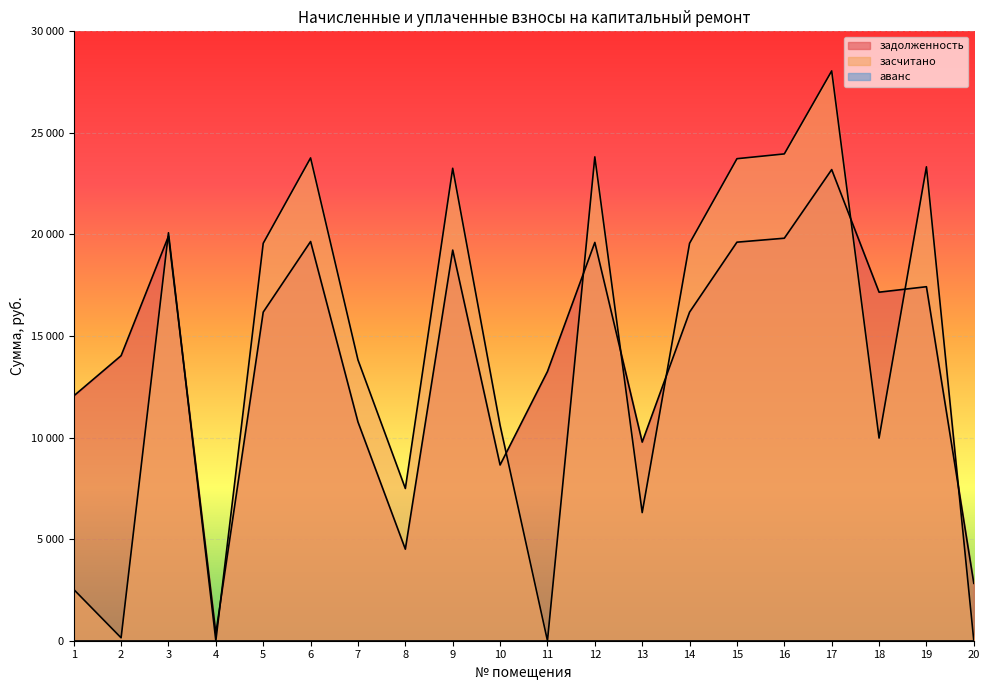

After their last crossing, which series has the higher values: засчитано or задолженность?

задолженность